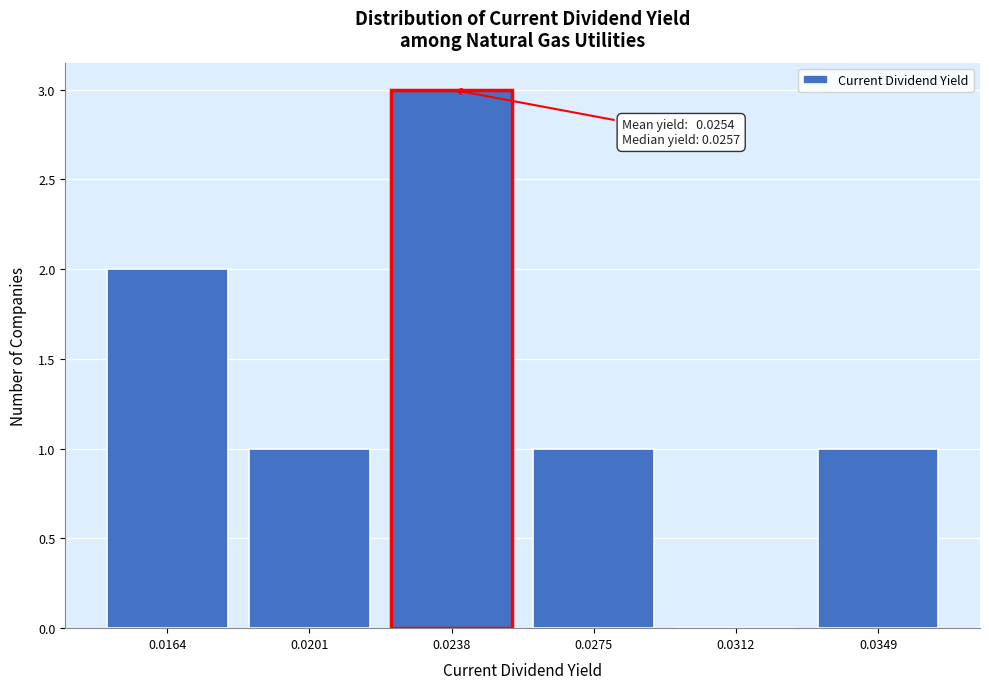

Reading left to right, list all the values displayed in this chart.

0.0164=2	0.0201=1	0.0238=3	0.0275=1	0.0312=0	0.0349=1